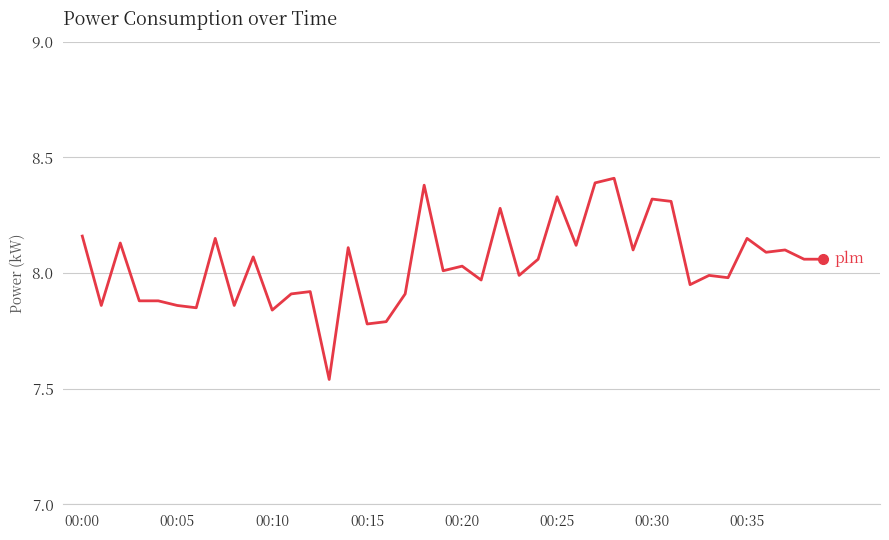

What is the maximum value shown in the chart?

8.4